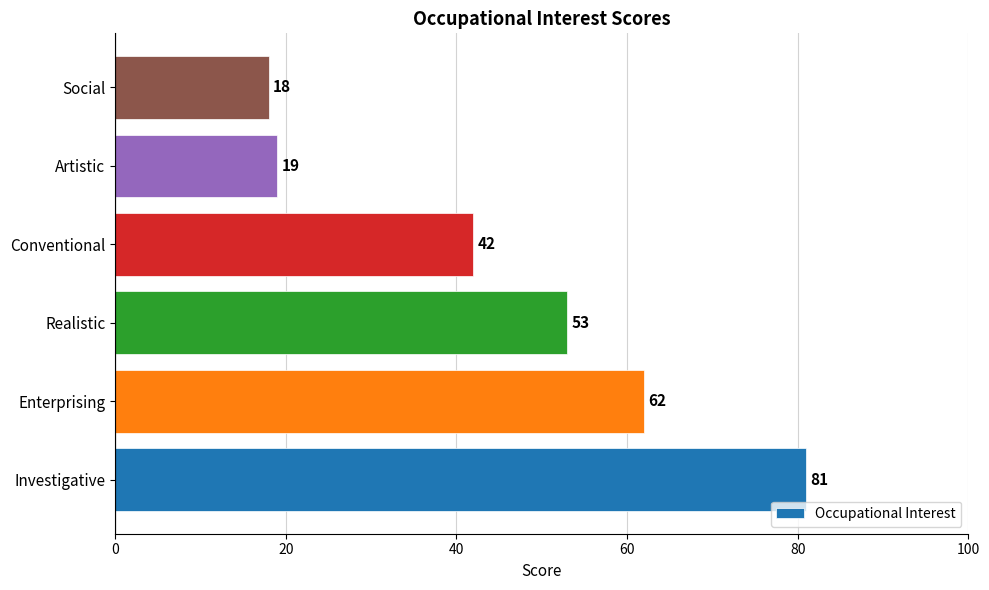

Approximately how many times larger is the value at Realistic compared to Enterprising?

0.9